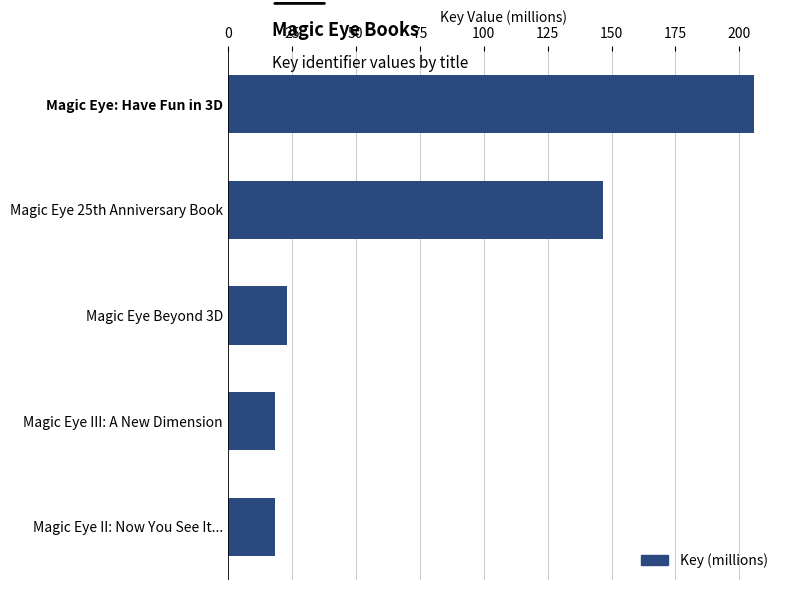

What is the label of the 1st bar from the bottom?

Magic Eye II: Now You See It...